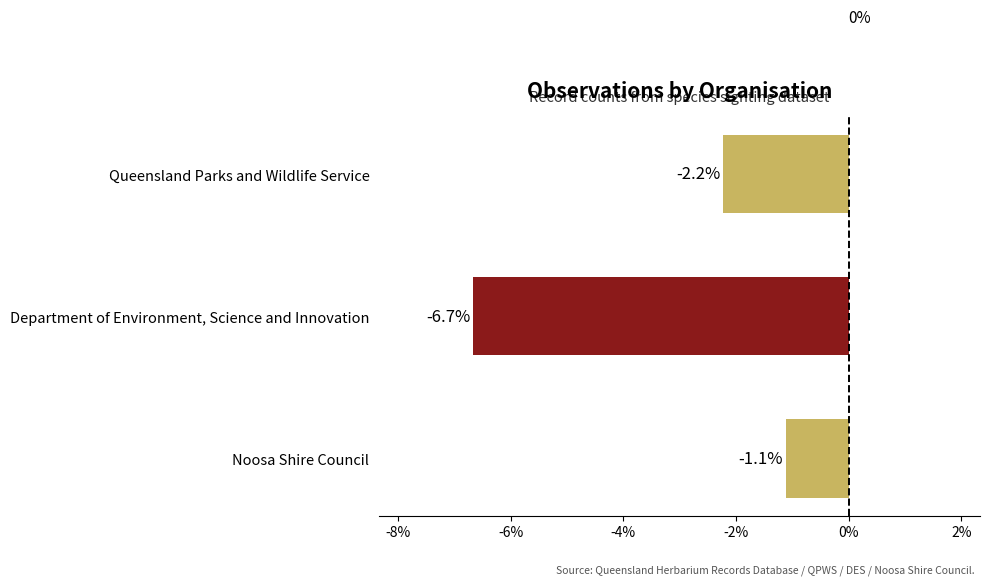

Count the number of data series in this chart.

1